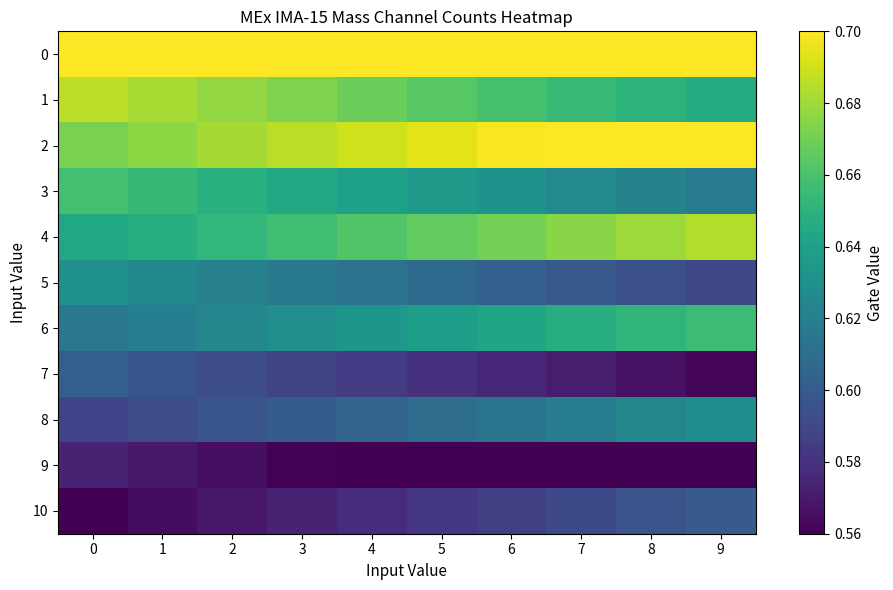

Reading right to left, list all the values displayed in this chart.

0: 9=0.7	8=0.7	7=0.7	6=0.7	5=0.7	4=0.7	3=0.7	2=0.7	1=0.7	0=0.7
1: 9=0.6	8=0.7	7=0.7	6=0.7	5=0.7	4=0.7	3=0.7	2=0.7	1=0.7	0=0.7
2: 9=0.7	8=0.7	7=0.7	6=0.7	5=0.7	4=0.7	3=0.7	2=0.7	1=0.7	0=0.7
3: 9=0.6	8=0.6	7=0.6	6=0.6	5=0.6	4=0.6	3=0.6	2=0.6	1=0.7	0=0.7
4: 9=0.7	8=0.7	7=0.7	6=0.7	5=0.7	4=0.7	3=0.7	2=0.7	1=0.6	0=0.6
5: 9=0.6	8=0.6	7=0.6	6=0.6	5=0.6	4=0.6	3=0.6	2=0.6	1=0.6	0=0.6
6: 9=0.7	8=0.7	7=0.6	6=0.6	5=0.6	4=0.6	3=0.6	2=0.6	1=0.6	0=0.6
7: 9=0.6	8=0.6	7=0.6	6=0.6	5=0.6	4=0.6	3=0.6	2=0.6	1=0.6	0=0.6
8: 9=0.6	8=0.6	7=0.6	6=0.6	5=0.6	4=0.6	3=0.6	2=0.6	1=0.6	0=0.6
9: 9=0.6	8=0.6	7=0.6	6=0.6	5=0.6	4=0.6	3=0.6	2=0.6	1=0.6	0=0.6
10: 9=0.6	8=0.6	7=0.6	6=0.6	5=0.6	4=0.6	3=0.6	2=0.6	1=0.6	0=0.6